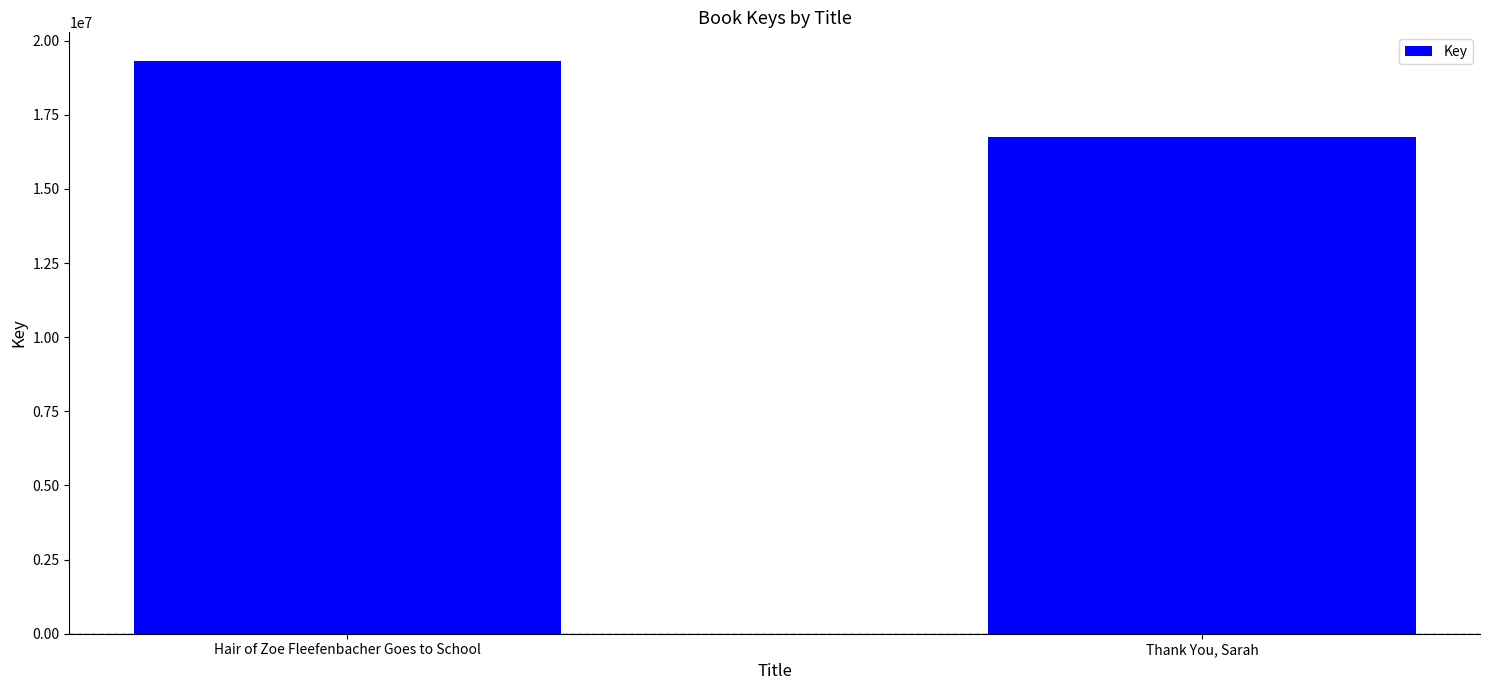

What is the label of the 2nd bar from the left?

Thank You, Sarah